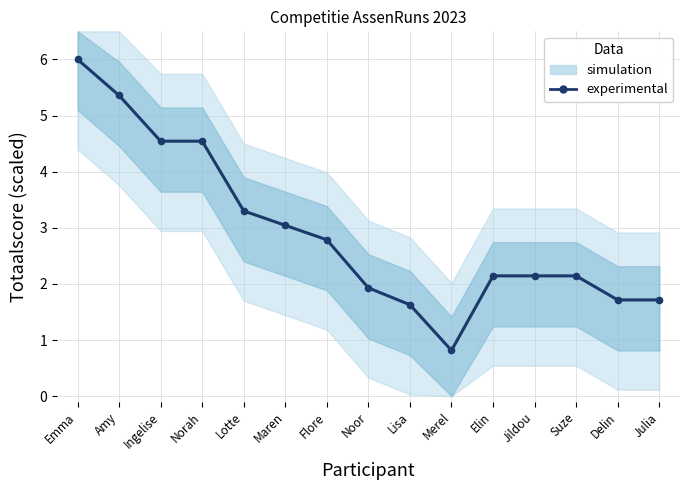

True or false: the data shows 2.1 at Suze.

True